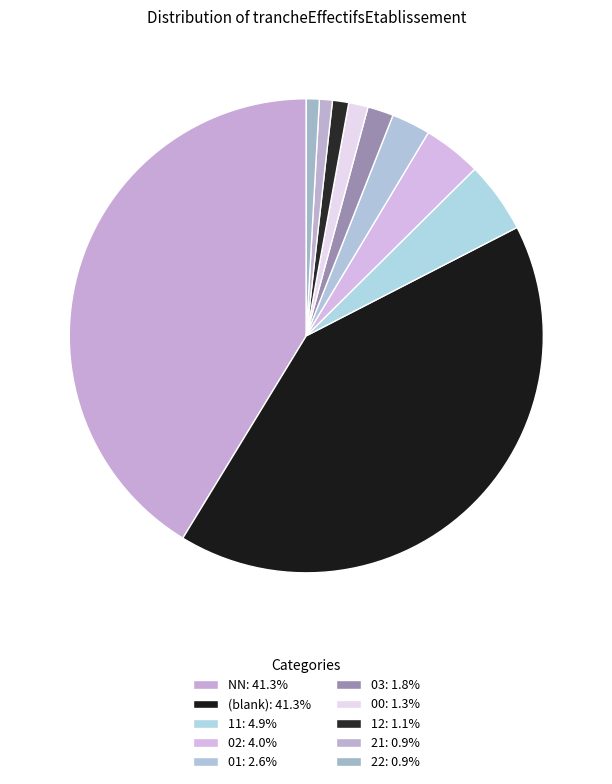

How many slices are in this pie chart?

10